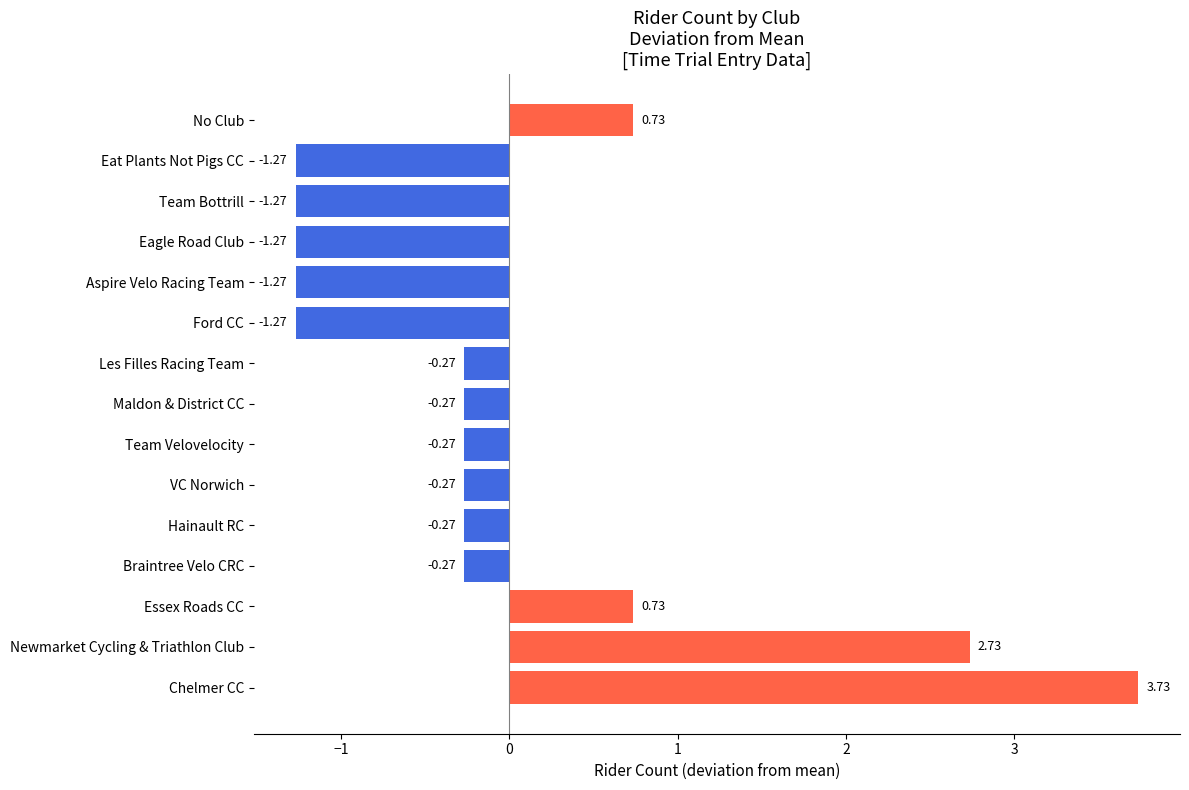

What is the difference between the maximum and minimum values?

5.0